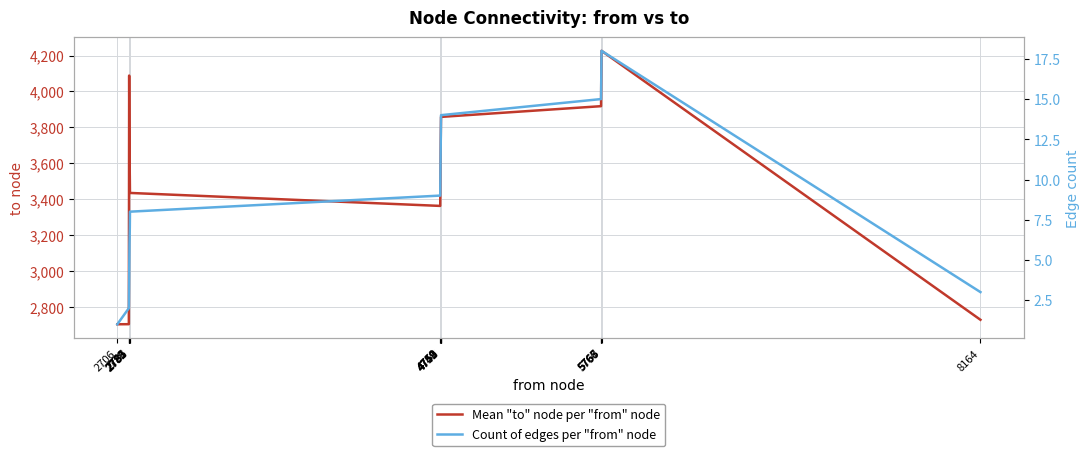

What is the difference between the Count of edges per "from" node values at 5765 and 4752?

2.0